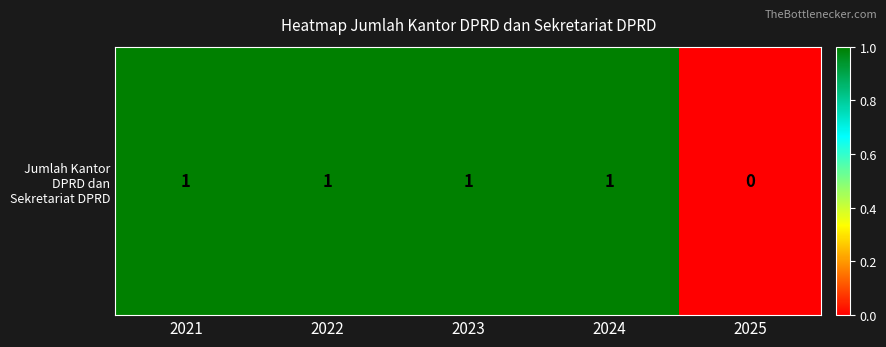

True or false: the data shows 1 at 2021.

True